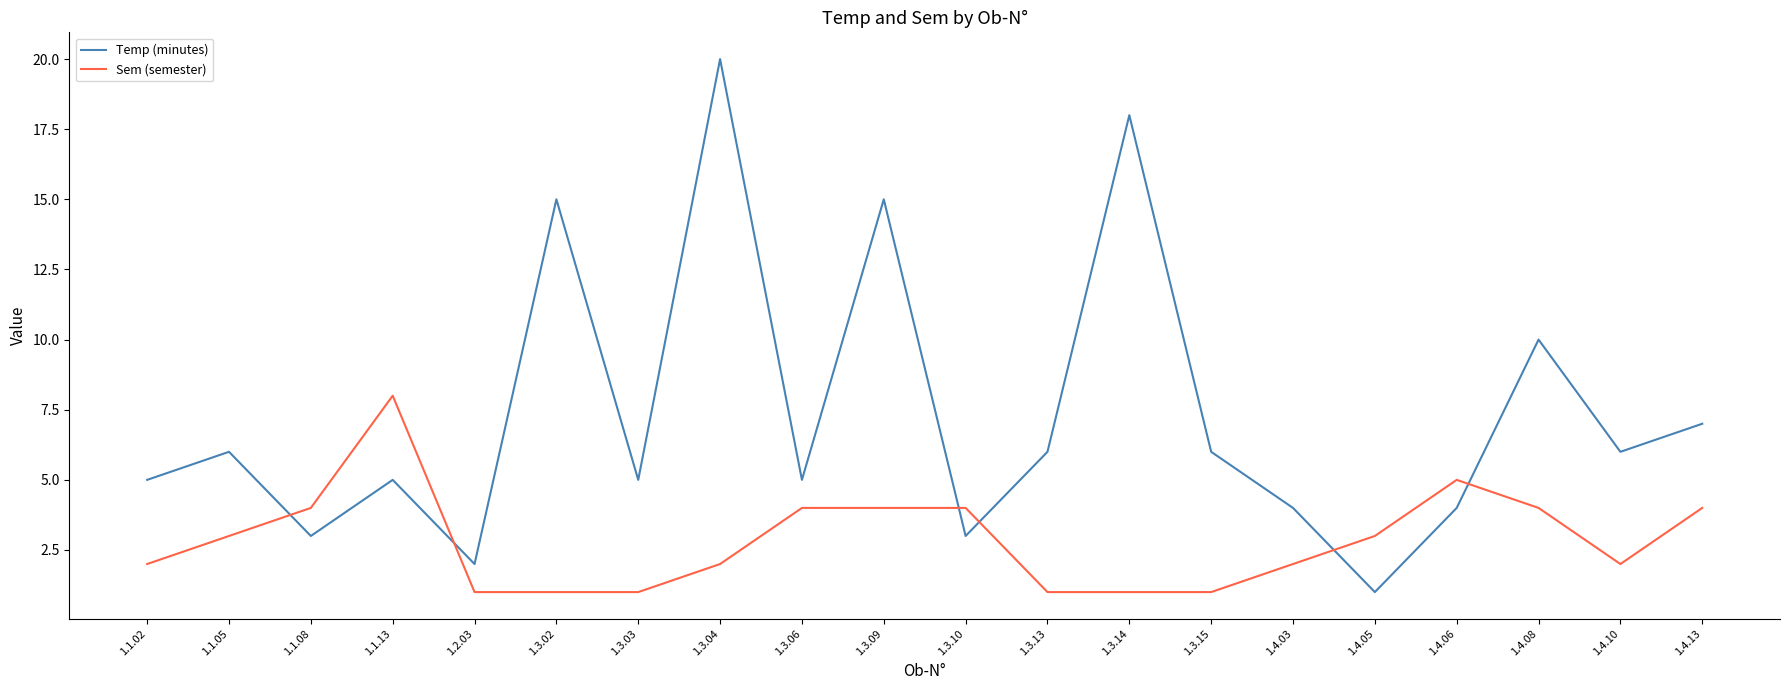

In Temp (minutes), how many points are higher than both neighbors (excluding endpoints)?

7